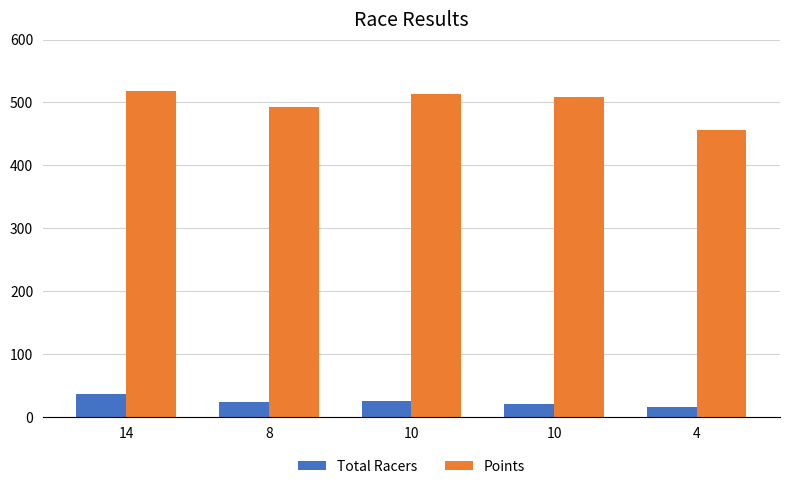

How many data points in Total Racers are less than 24?

2